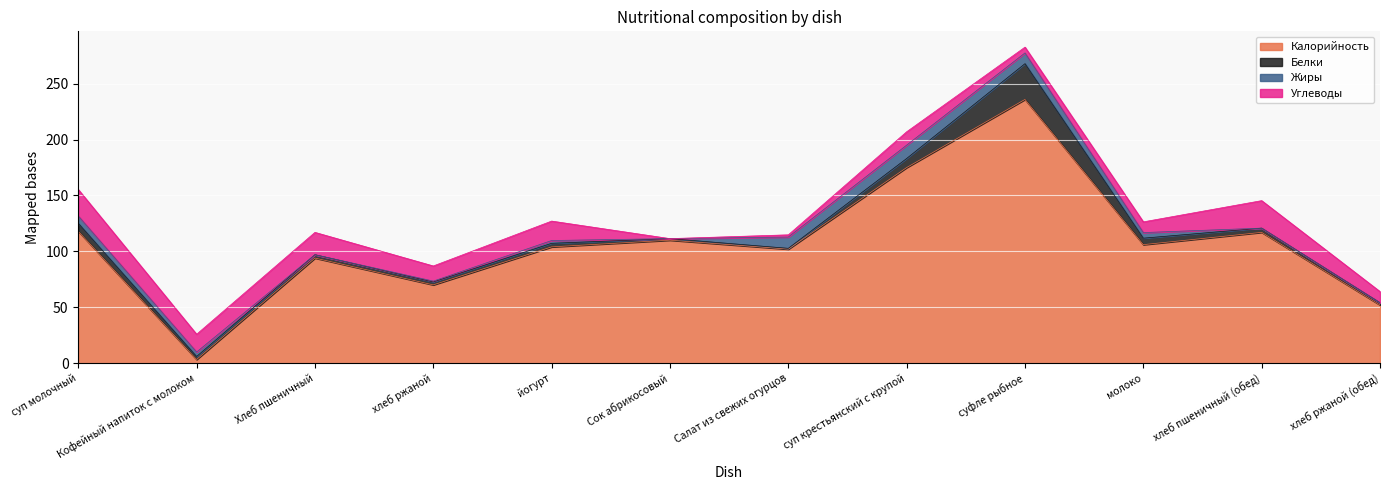

Which series ends up on top after the final intersection of Углеводы and Жиры?

Углеводы